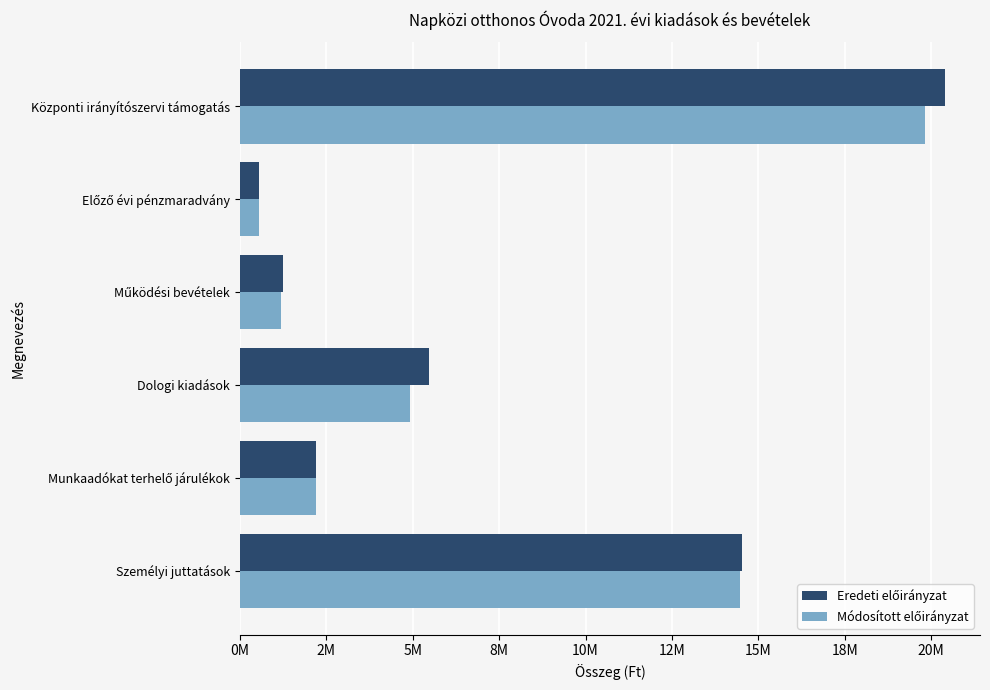

List the series in order of their overall mean, highest first.

Eredeti előirányzat, Módosított előirányzat